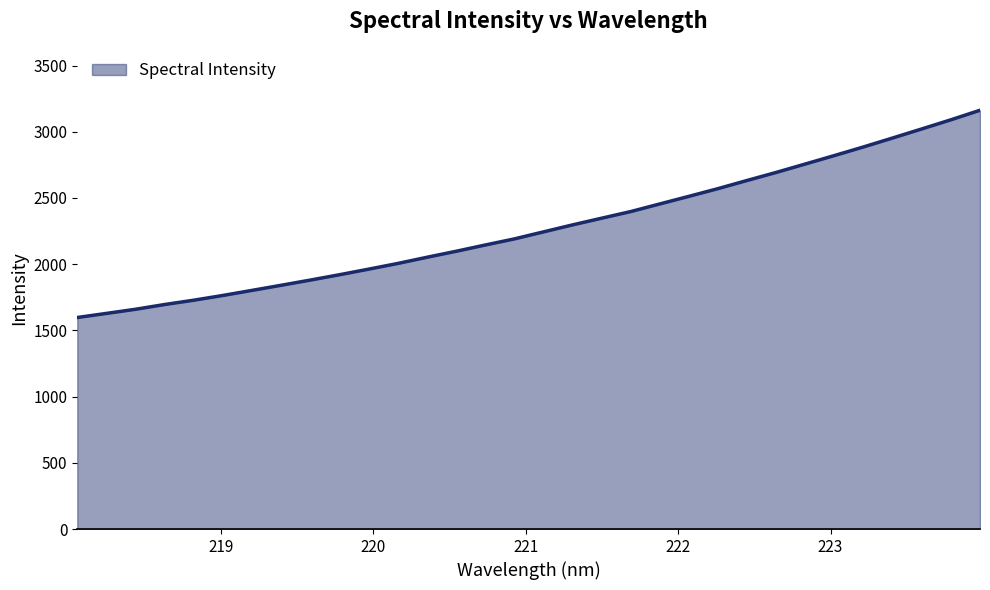

Reading left to right, list all the values displayed in this chart.

1597.4	1628.3	1659.7	1695.6	1728.2	1764.1	1802.4	1841.0	1880.2	1920.6	1962.7	2005.7	2052.3	2097.6	2144.9	2191.0	2244.0	2296.9	2347.4	2397.6	2455.4	2512.7	2571.0	2632.7	2693.4	2756.9	2820.8	2885.8	2953.3	3021.6	3090.5	3162.4